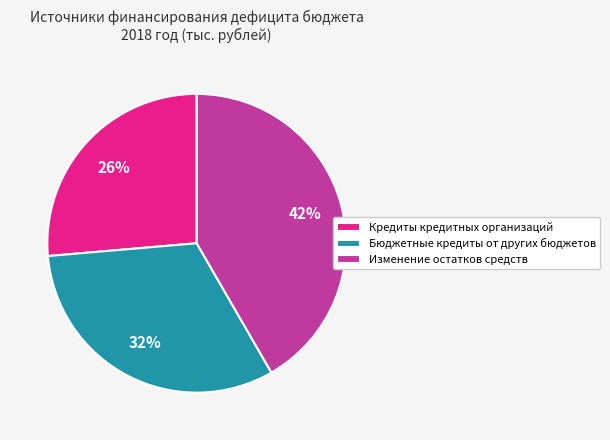

Is there a majority slice in this chart?

No